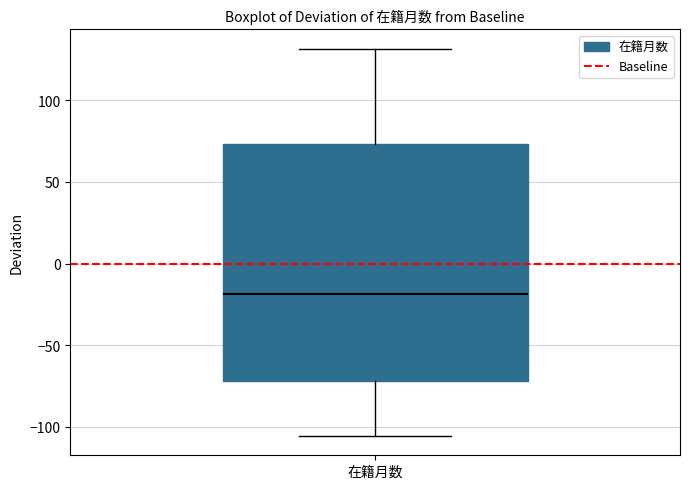

Where is the upper edge of the box for 在籍月数 on the y-axis? The values are not printed on the chart, so give them approximately, as read against the axis.

75